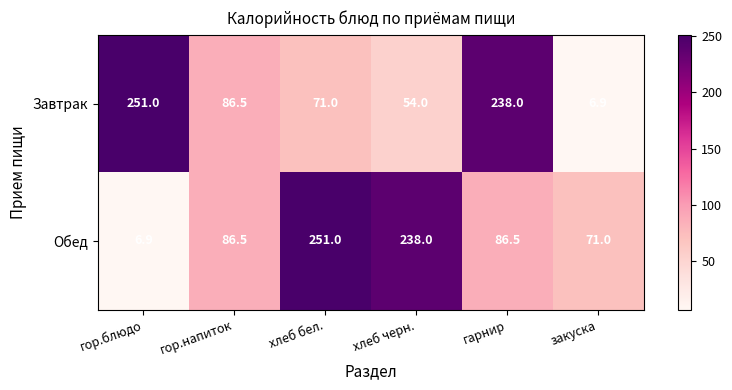

Reading left to right, what are all the values shown in this chart?

Завтрак: 251.0	86.5	71.0	54.0	238.0	6.9
Обед: 6.9	86.5	251.0	238.0	86.5	71.0